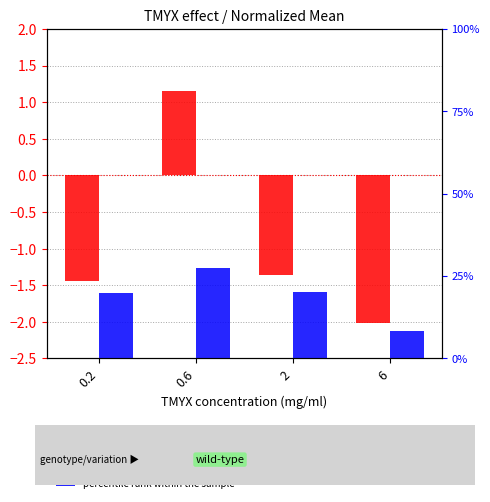

Count the percentile rank within the sample values in the range 0 to 1.

4